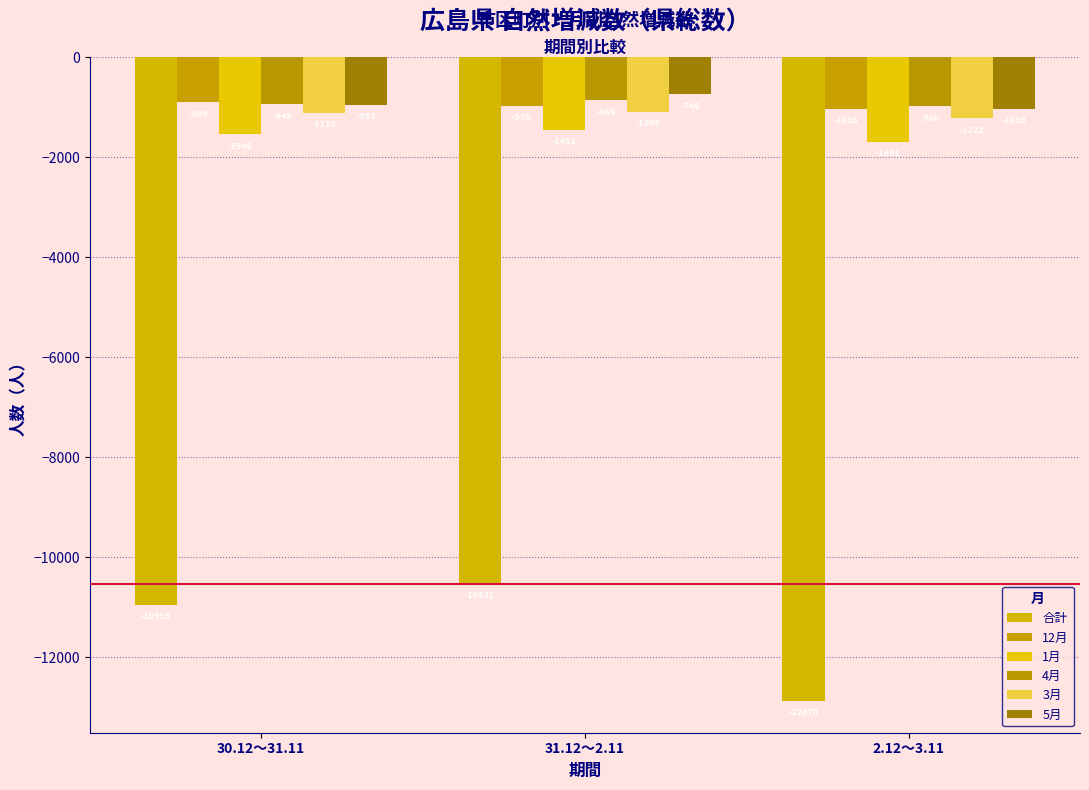

Where does the 合計 series first go above -10959?

31.12～2.11